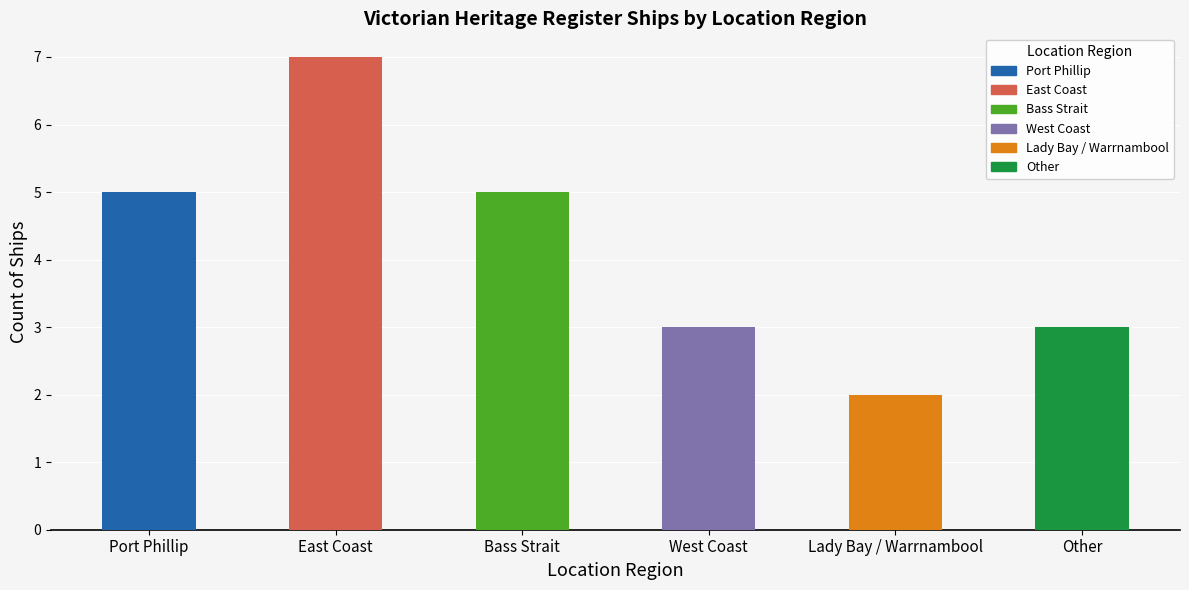

Does the chart contain stacked bars?

No